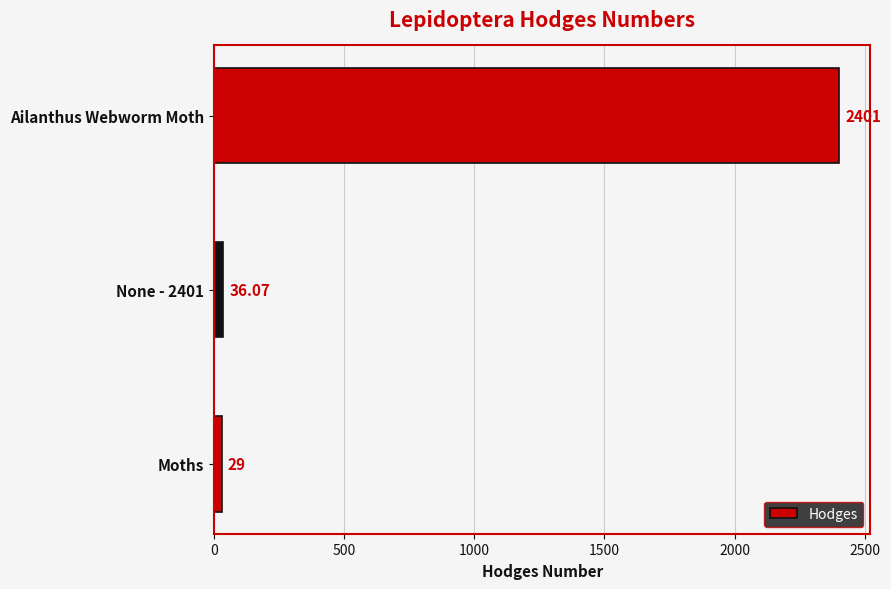

How many bars are there in total?

3